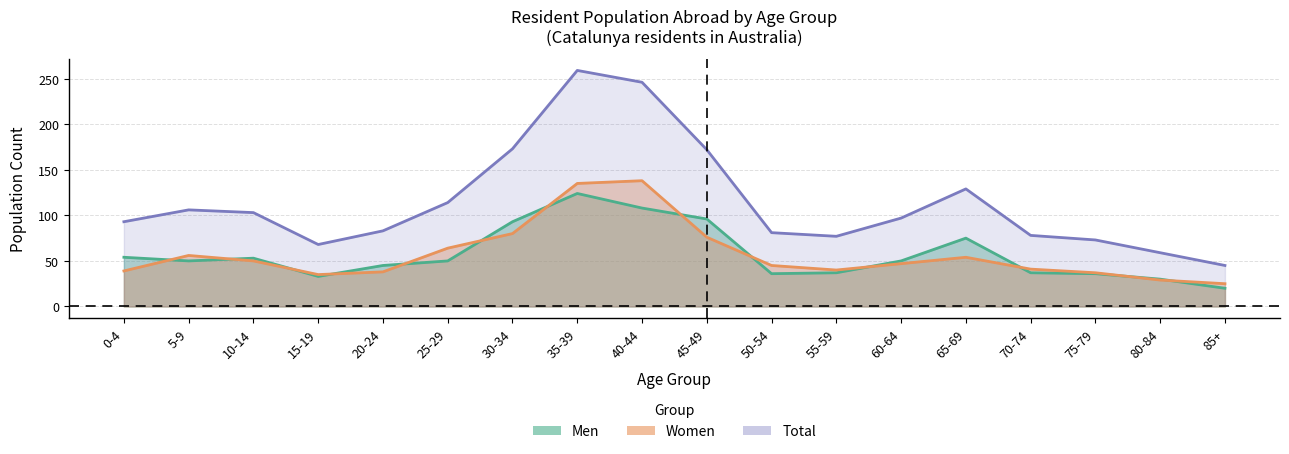

What is the maximum value for Total?

259